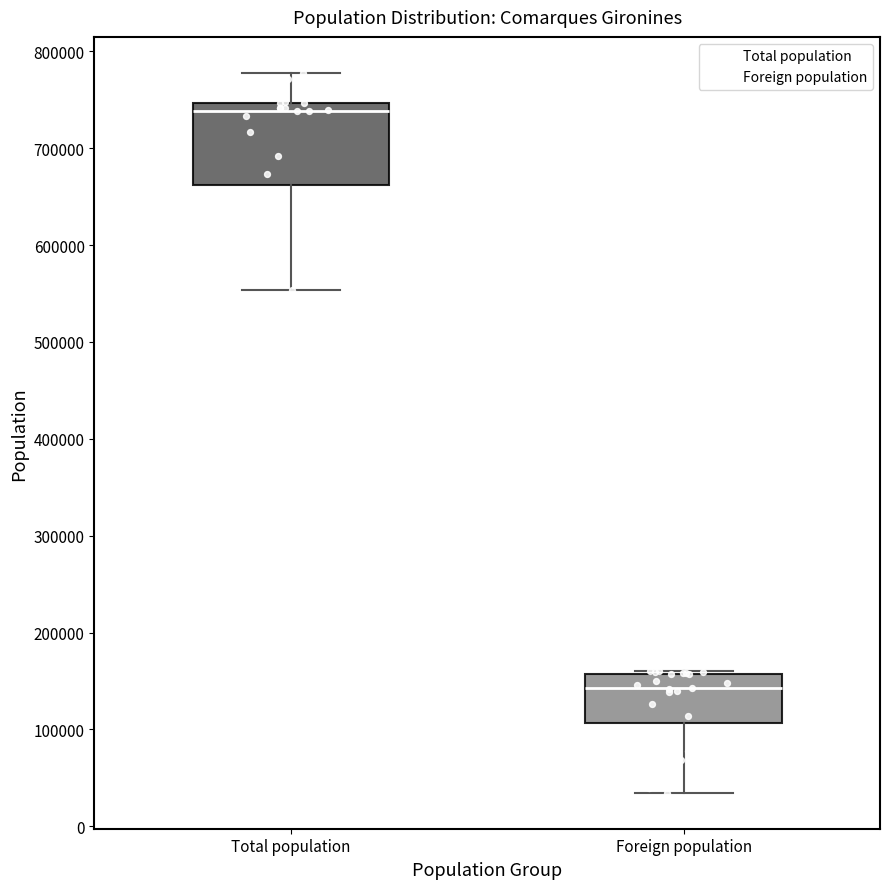

Reading left to right, read every box against the y-axis: the position of its median line, the range the box covers, and the ends of its whiskers. The values are not printed on the chart, so give them approximately, as read against the axis.

Total population: median 740000, box 660000 to 750000, whiskers 550000 to 780000
Foreign population: median 140000, box 110000 to 160000, whiskers 30000 to 160000